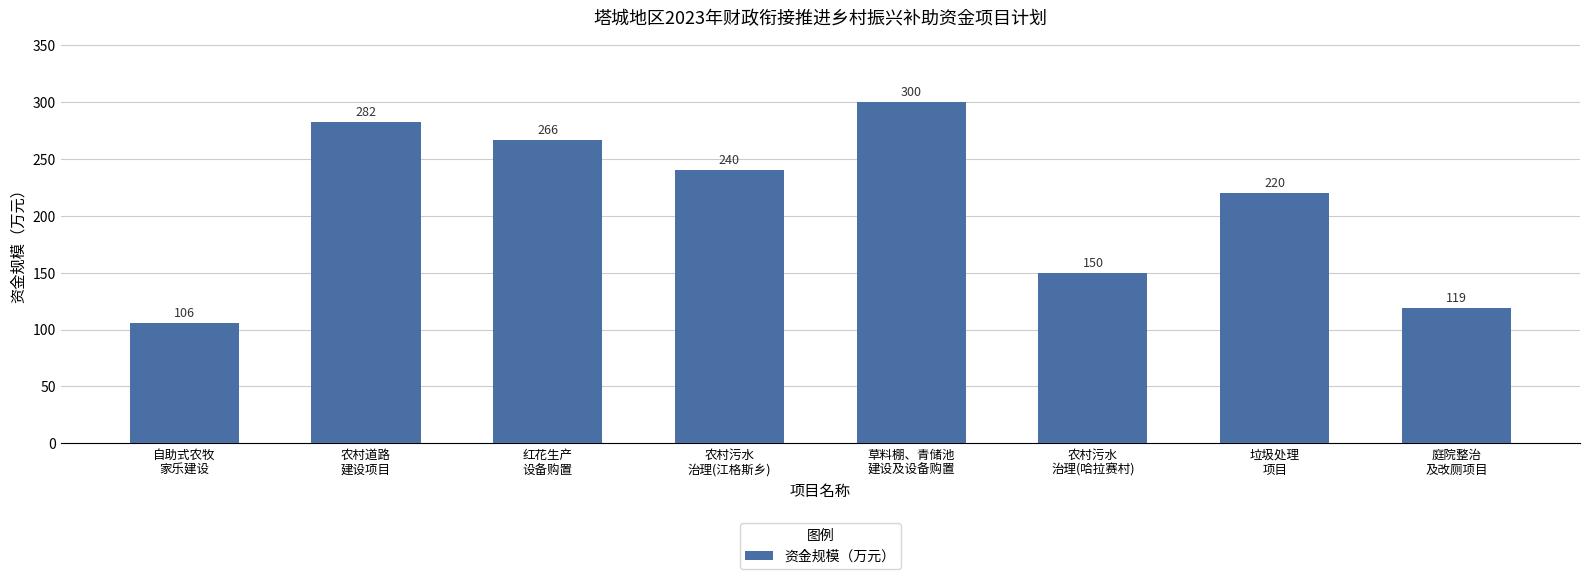

List the labels in order of value, largest first.

草料棚、青储池
建设及设备购置, 农村道路
建设项目, 红花生产
设备购置, 农村污水
治理(江格斯乡), 垃圾处理
项目, 农村污水
治理(哈拉赛村), 庭院整治
及改厕项目, 自助式农牧
家乐建设